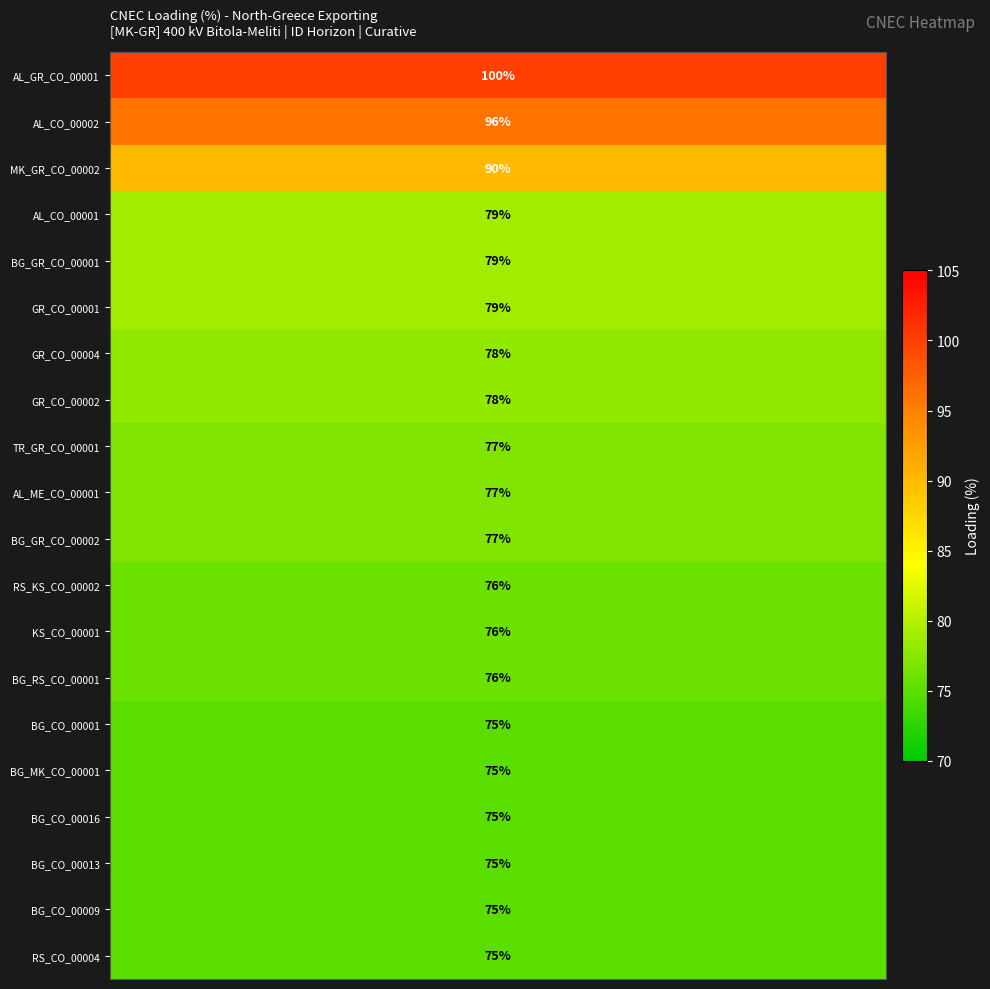

What is the maximum value for AL_ME_CO_00001?

77